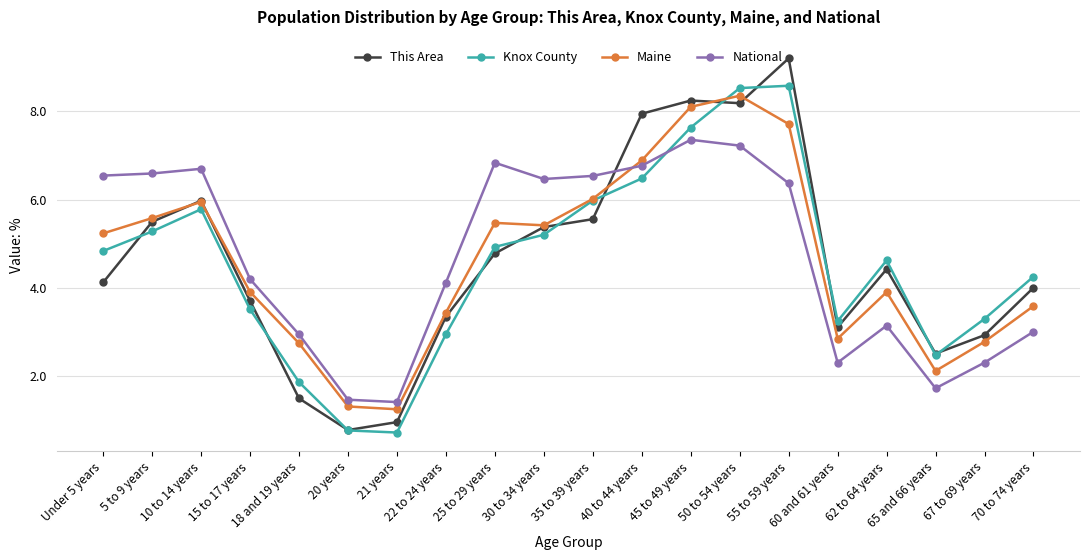

How many lines are shown in the chart?

4